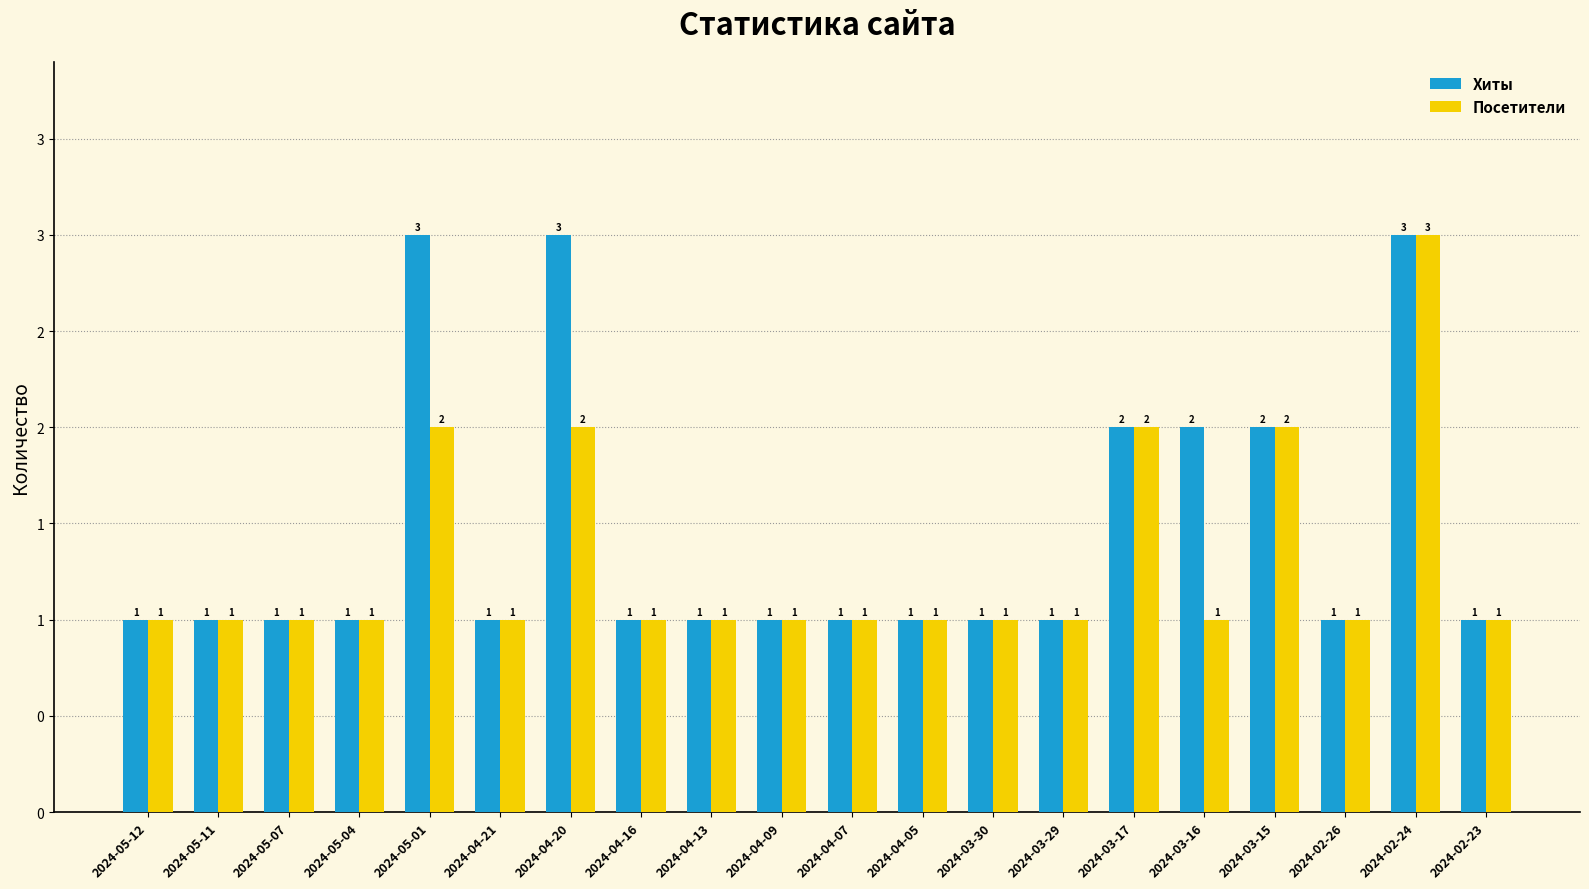

Does the chart contain stacked bars?

No